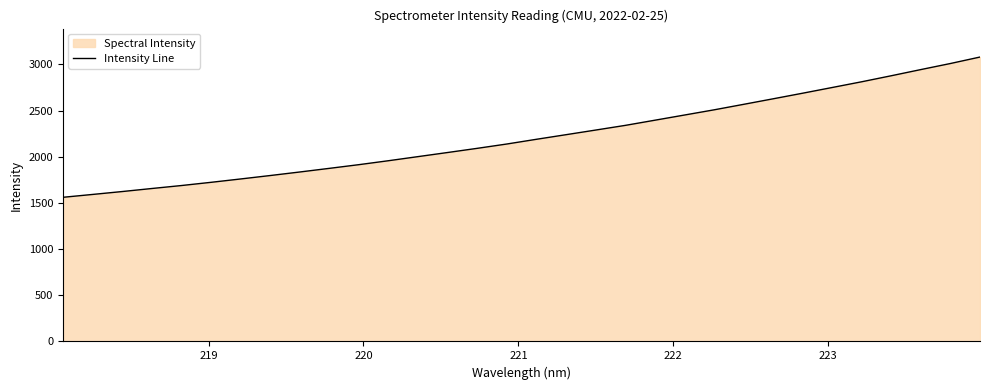

What is the difference between the maximum and minimum values?

1518.7